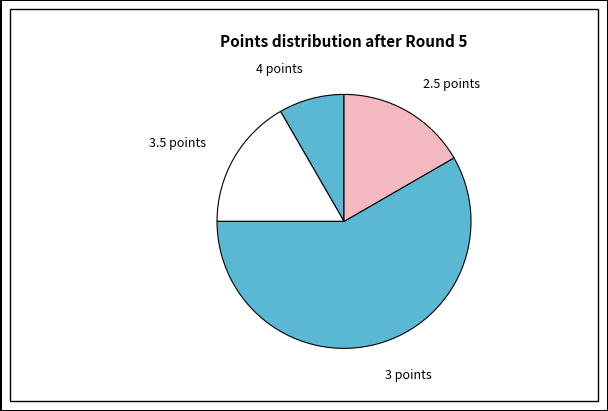

Which slice is the largest?

3 points